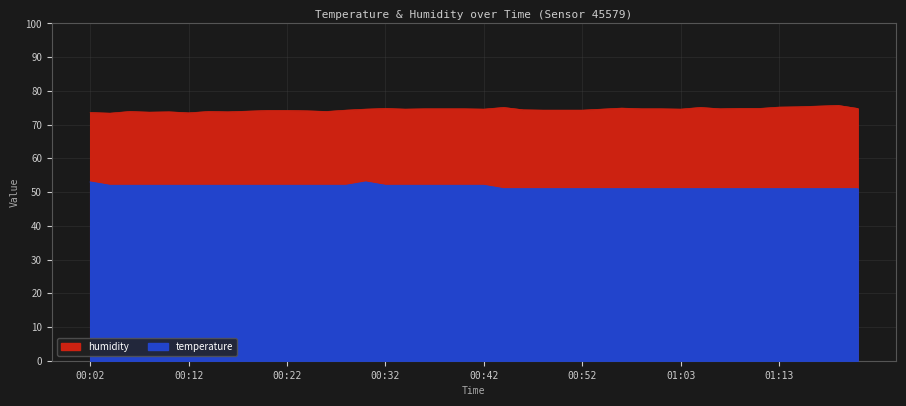

How many series are shown in this chart?

2